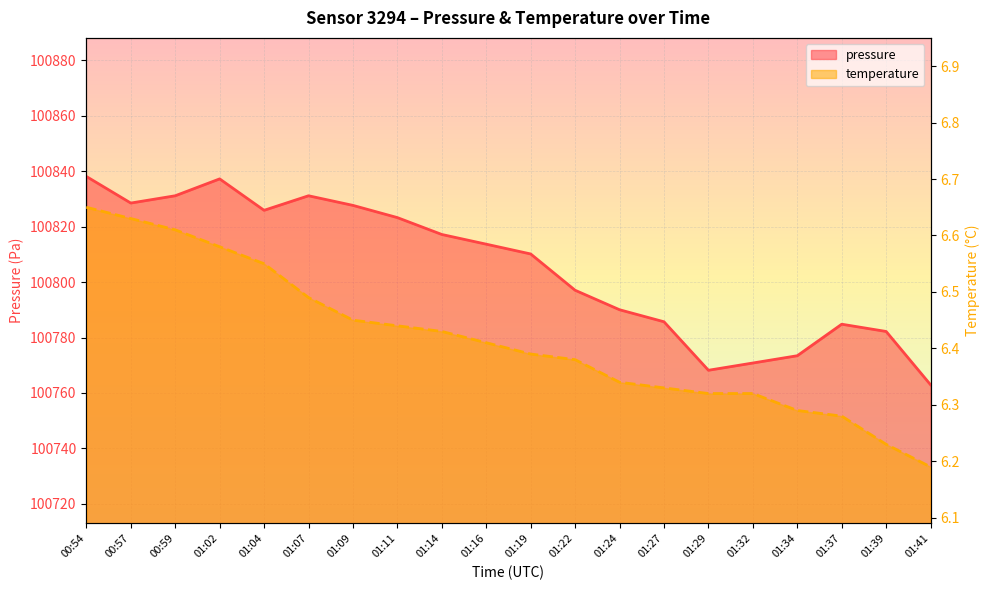

How many data points does each series have?

20